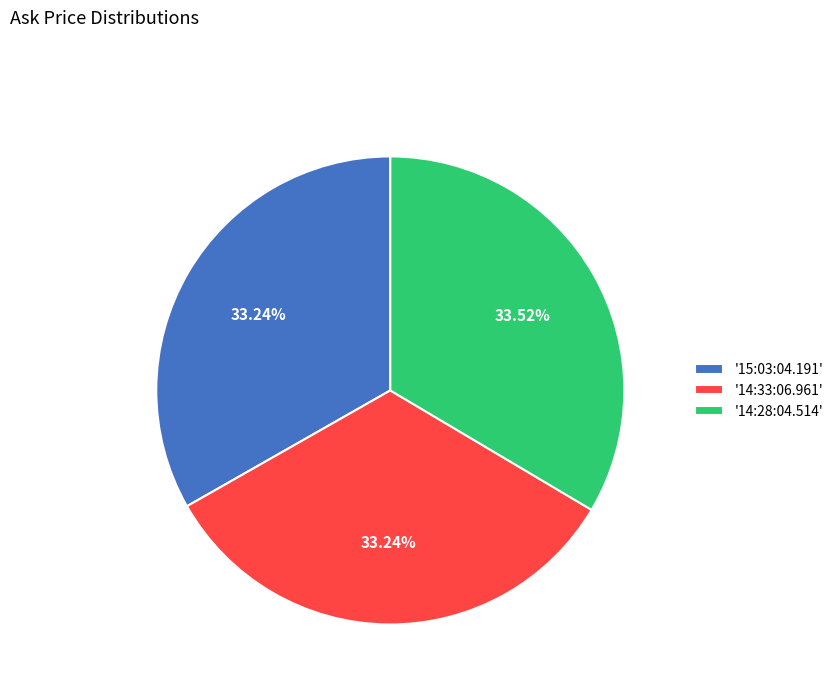

Approximately how many times larger is the value at '15:03:04.191' compared to '14:33:06.961'?

1.0